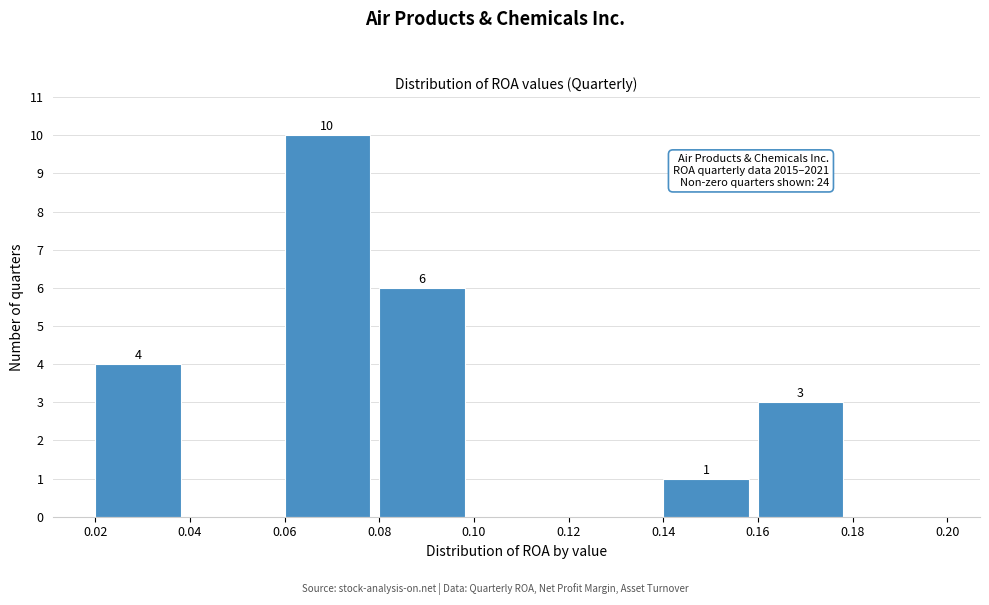

Over which range of the x-axis is the bar tallest?

0.06 to 0.08